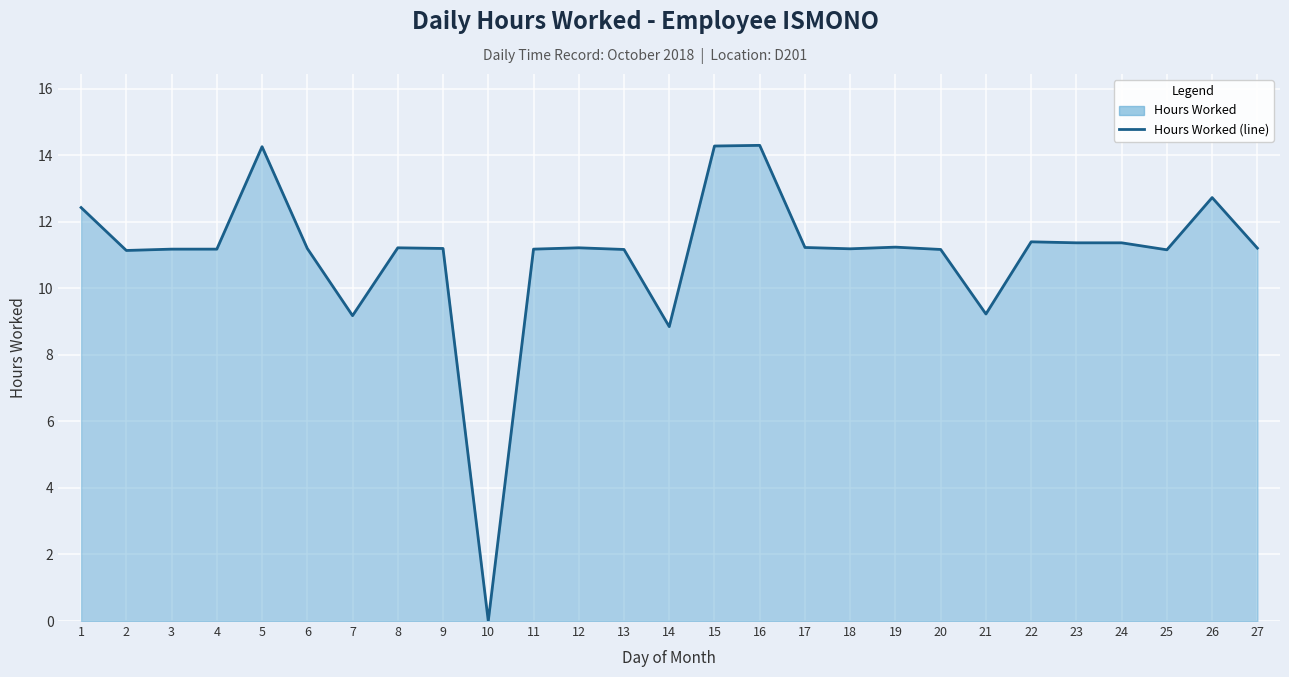

Count the number of categories in the chart.

27